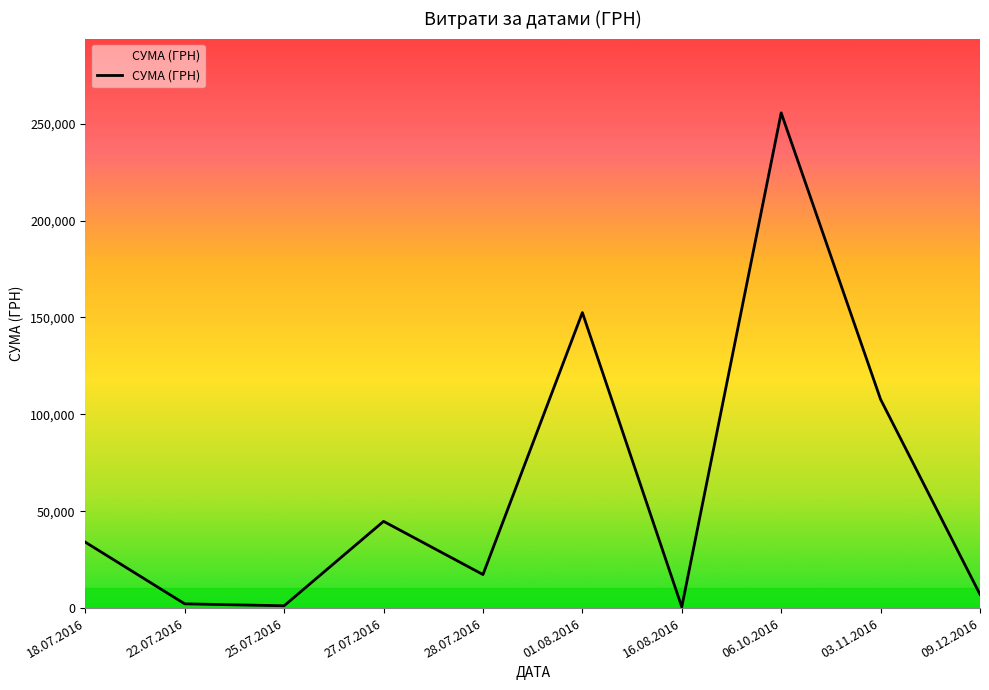

How many values are below 34009?

5